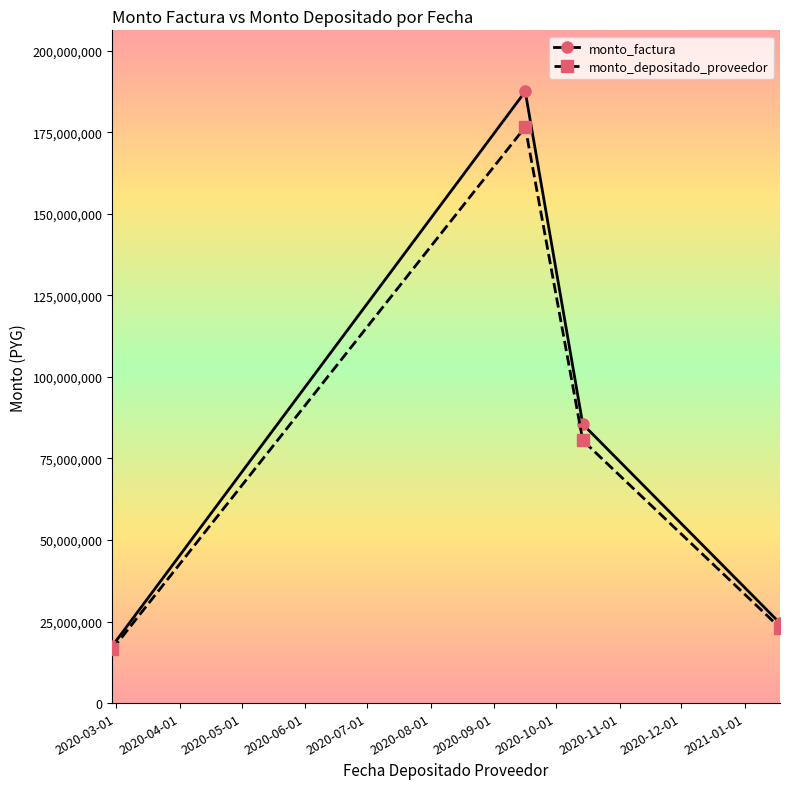

How many lines are shown in the chart?

2